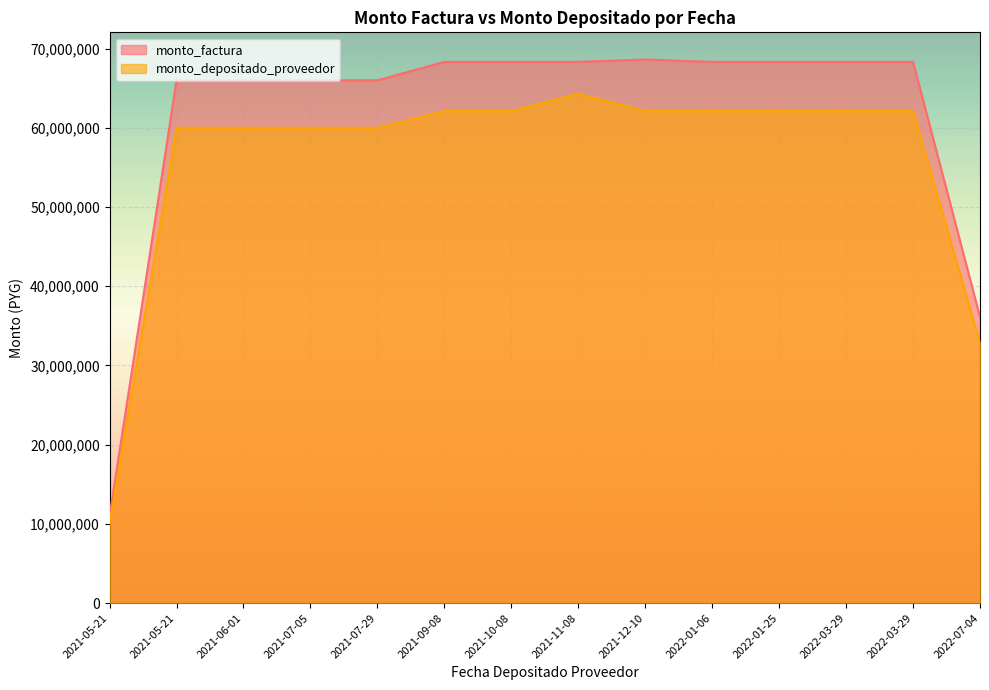

In monto_depositado_proveedor, how many points are higher than both neighbors (excluding endpoints)?

1